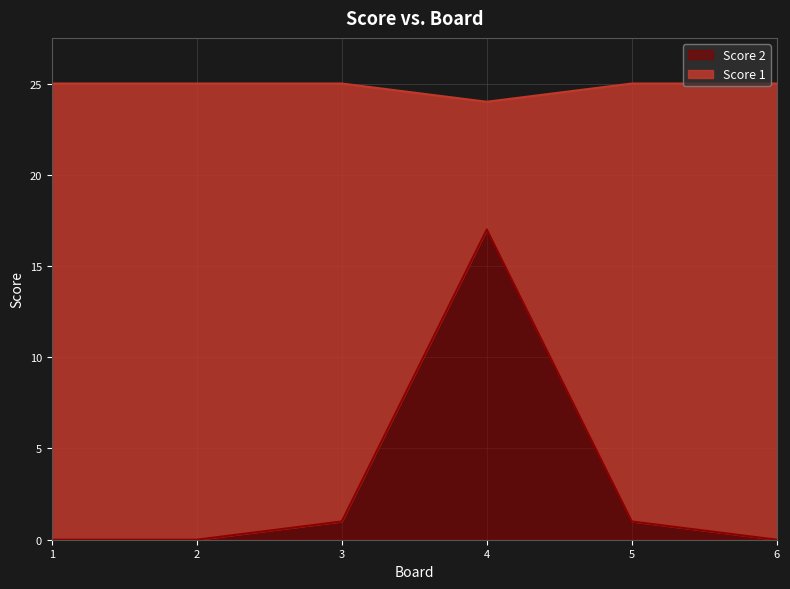

What is the approximate value of Score 1 at 6?

25